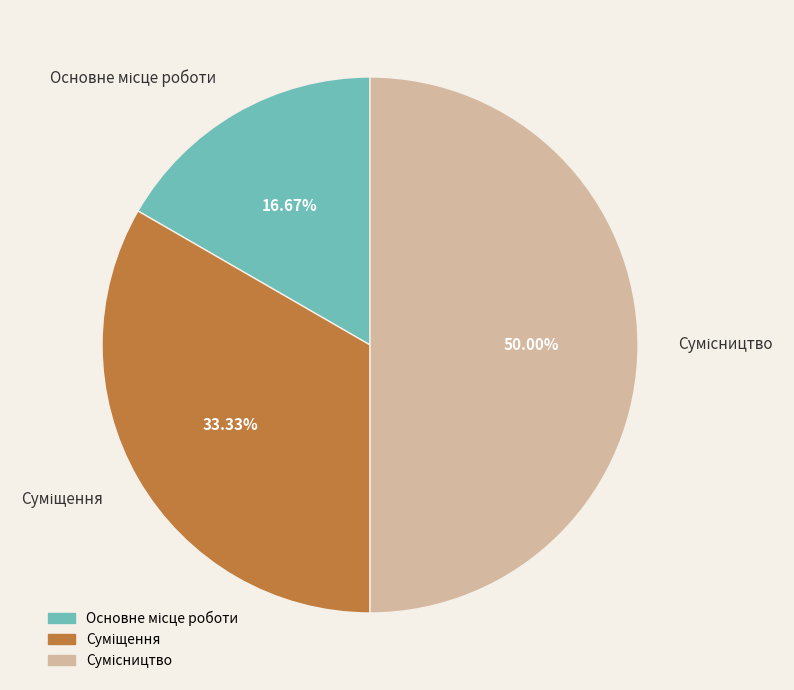

Which slice is the smallest?

Основне місце роботи